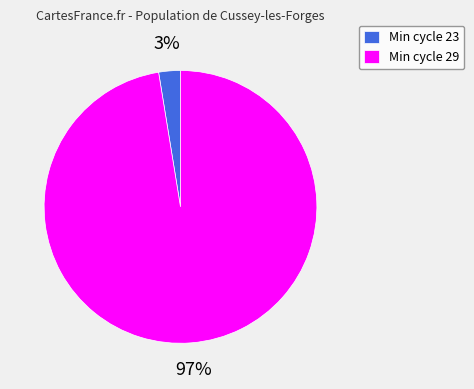

Is the sum of Min cycle 23 and Min cycle 29 greater than half?

Yes